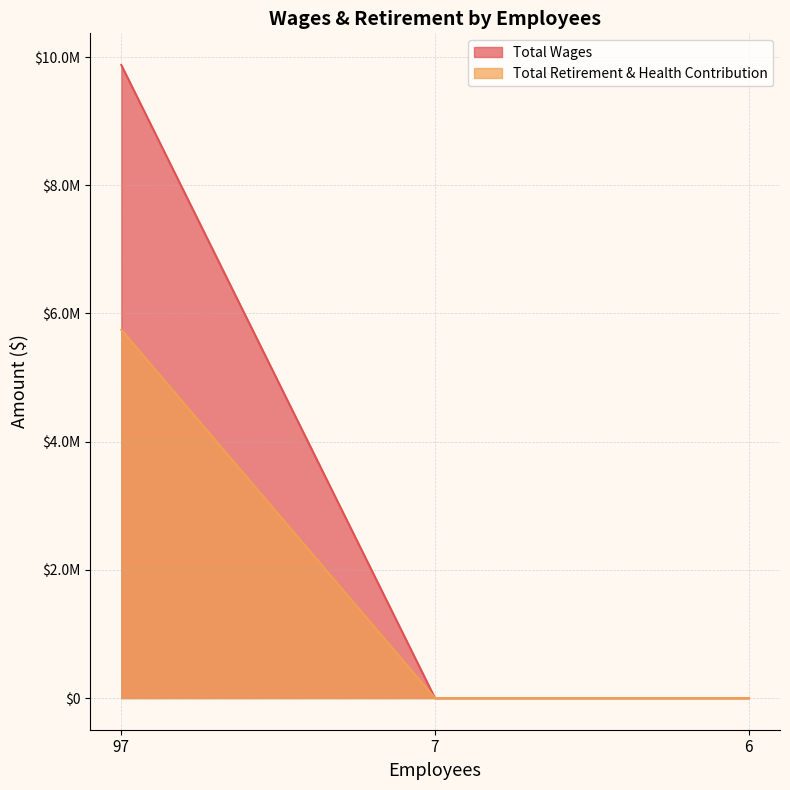

Is it true that Total Wages equals 0 at 6?

True